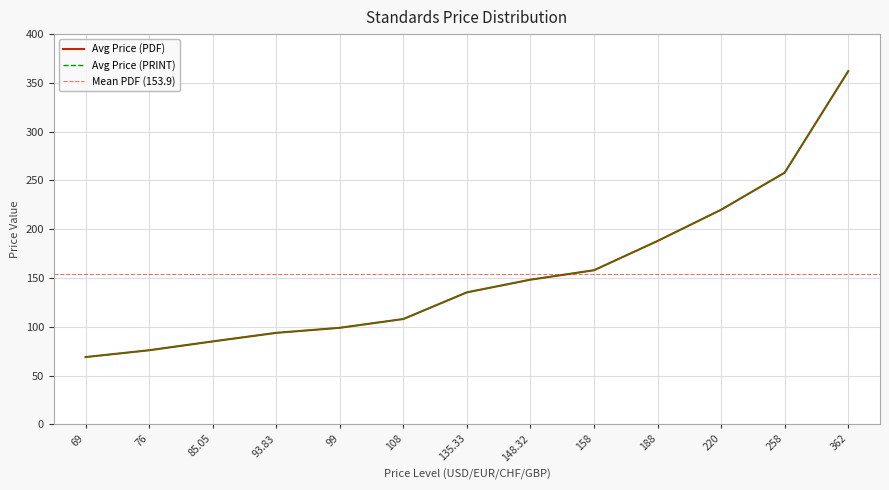

What is the value of the Avg Price (PRINT) point at the 6th from the left?

108.0